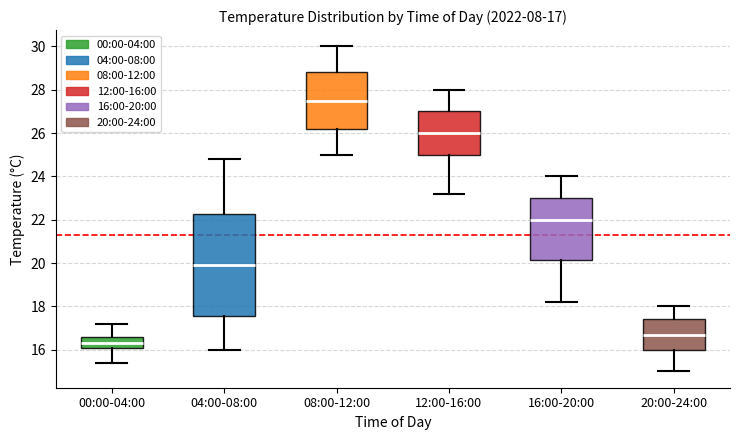

Which box's median line is the lowest?

00:00-04:00